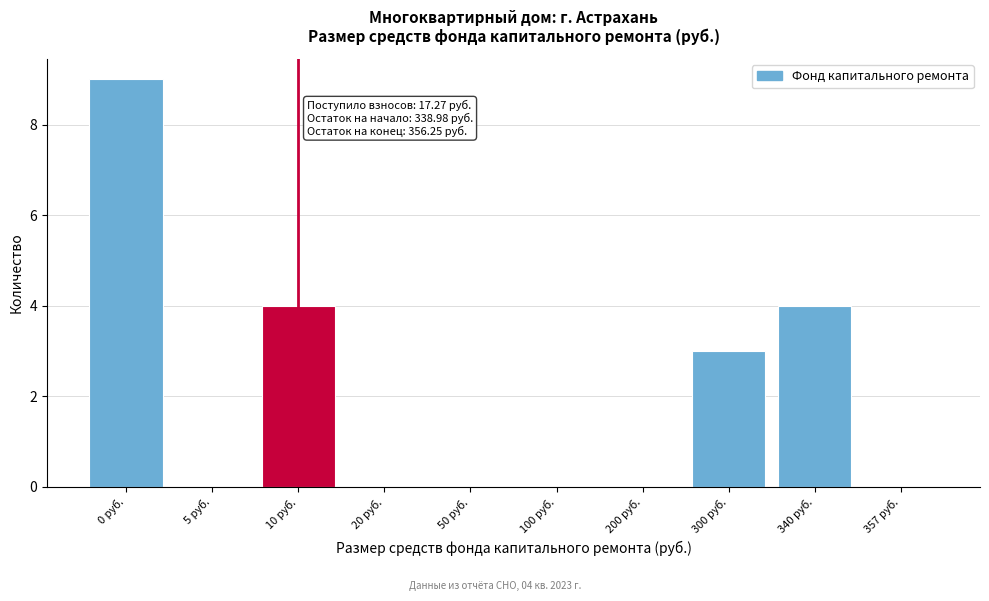

Reading right to left, list all the values displayed in this chart.

357 руб.=0	340 руб.=4	300 руб.=3	200 руб.=0	100 руб.=0	50 руб.=0	20 руб.=0	10 руб.=4	5 руб.=0	0 руб.=9